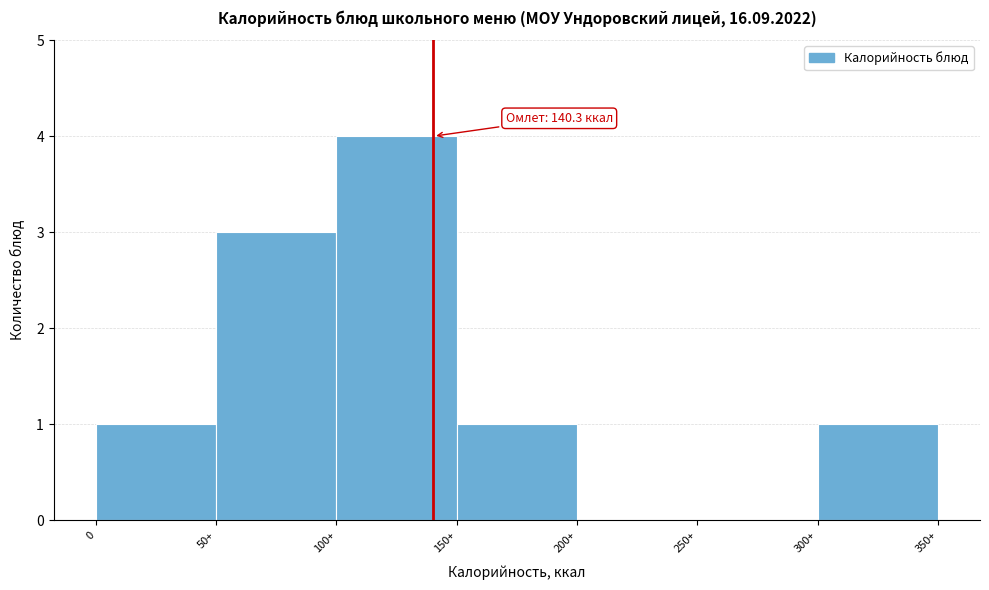

Reading right to left, list all the values displayed in this chart.

300+=1	250+=0	200+=0	150+=1	100+=4	50+=3	0=1